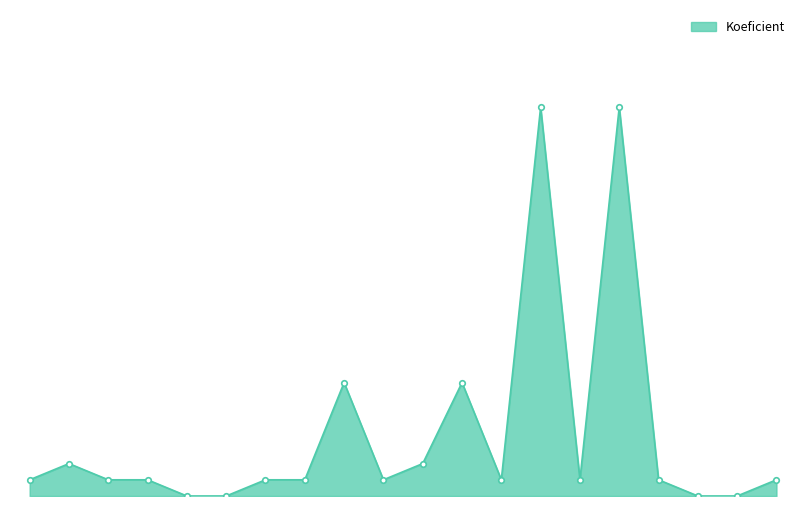

Is this an area chart (filled region under the line)?

Yes